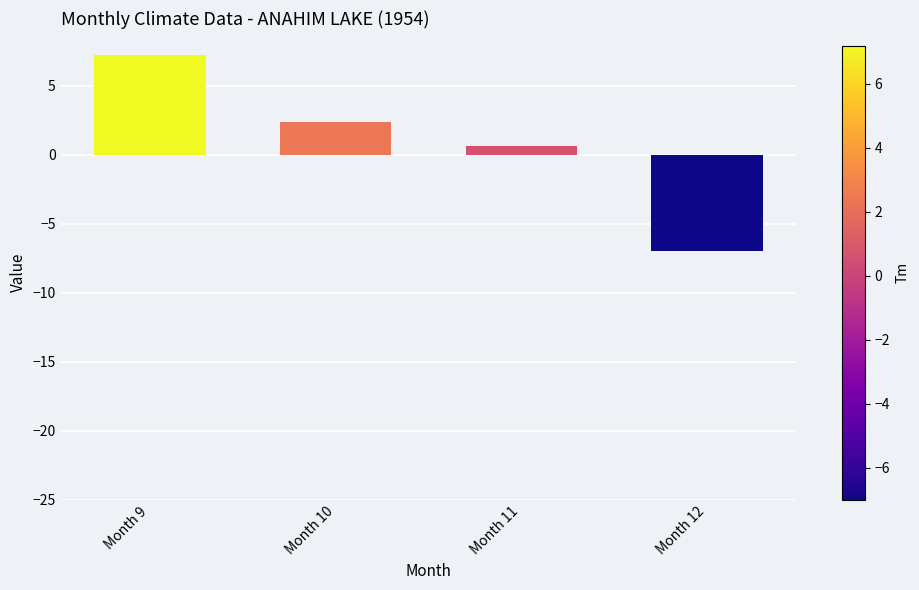

Rank the categories by value from lowest to highest.

Month 12, Month 11, Month 10, Month 9